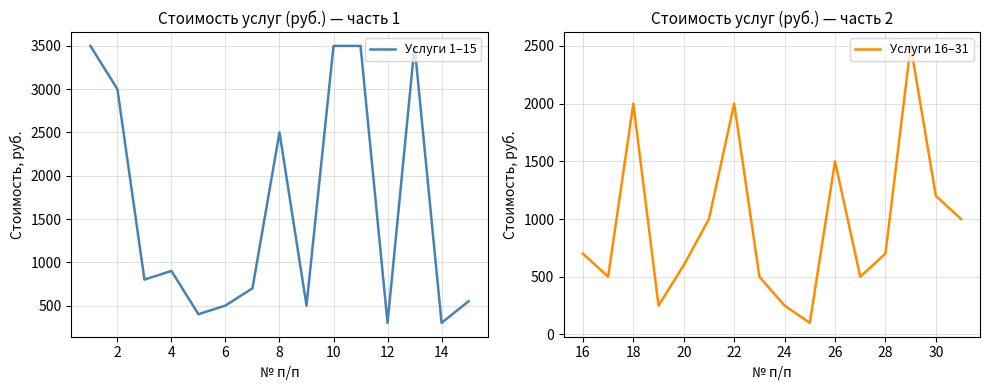

Is it true that the value at 6 is 270?

False